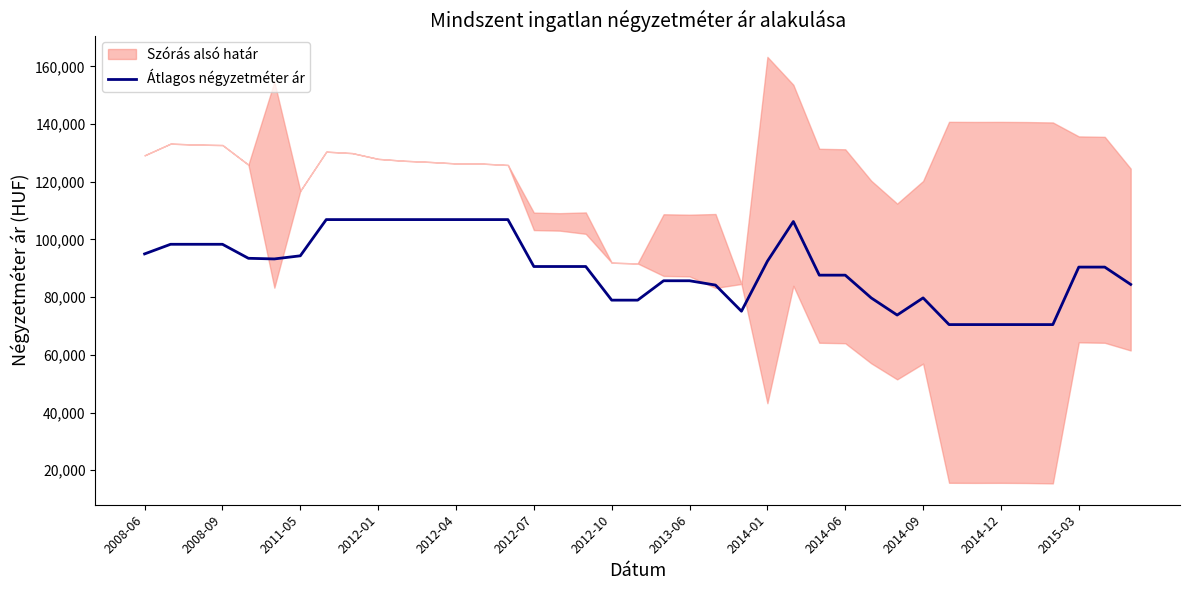

How many categories are shown in the chart?

39